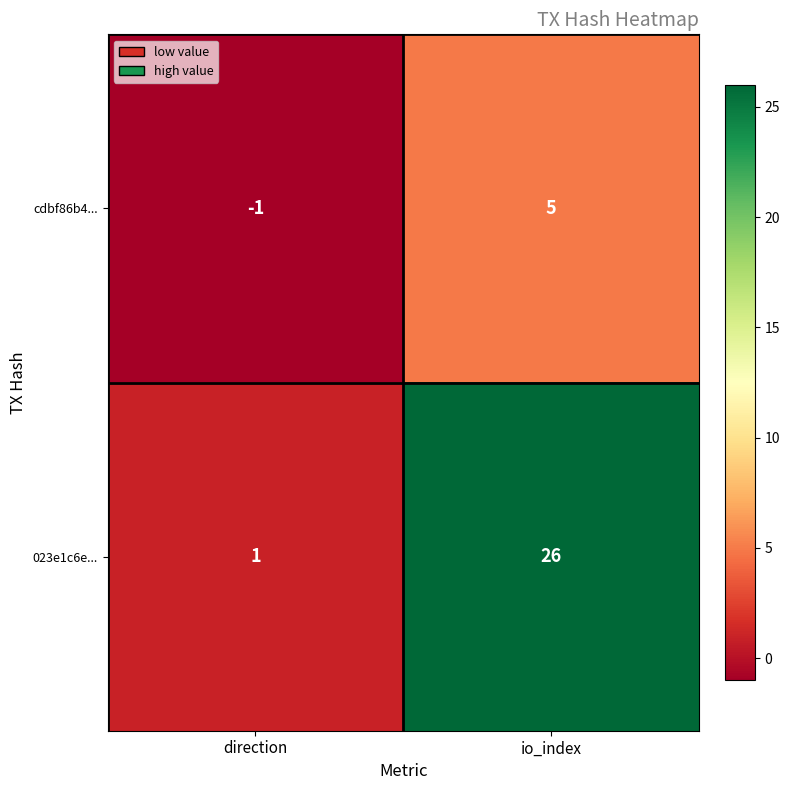

True or false: cdbf86b4... has a value of 5 at io_index.

True